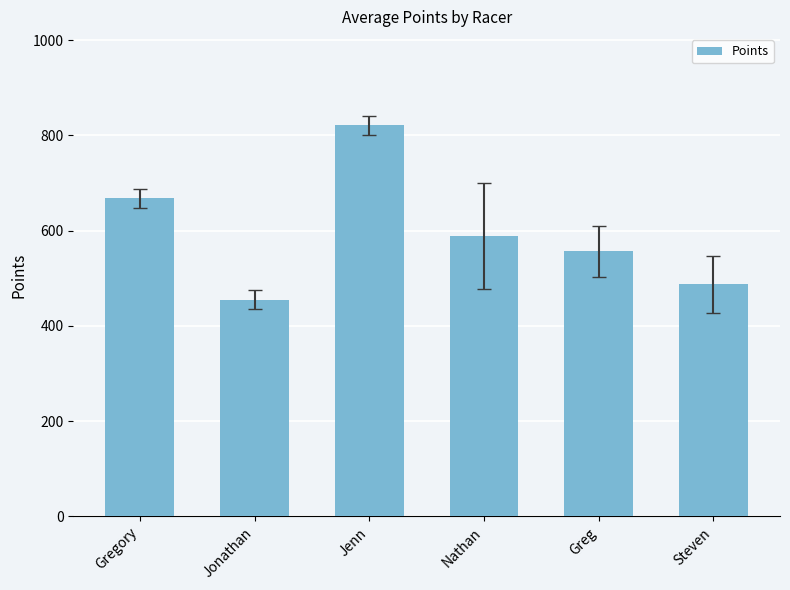

What is the sum of the values at Steven and Jonathan?

941.5